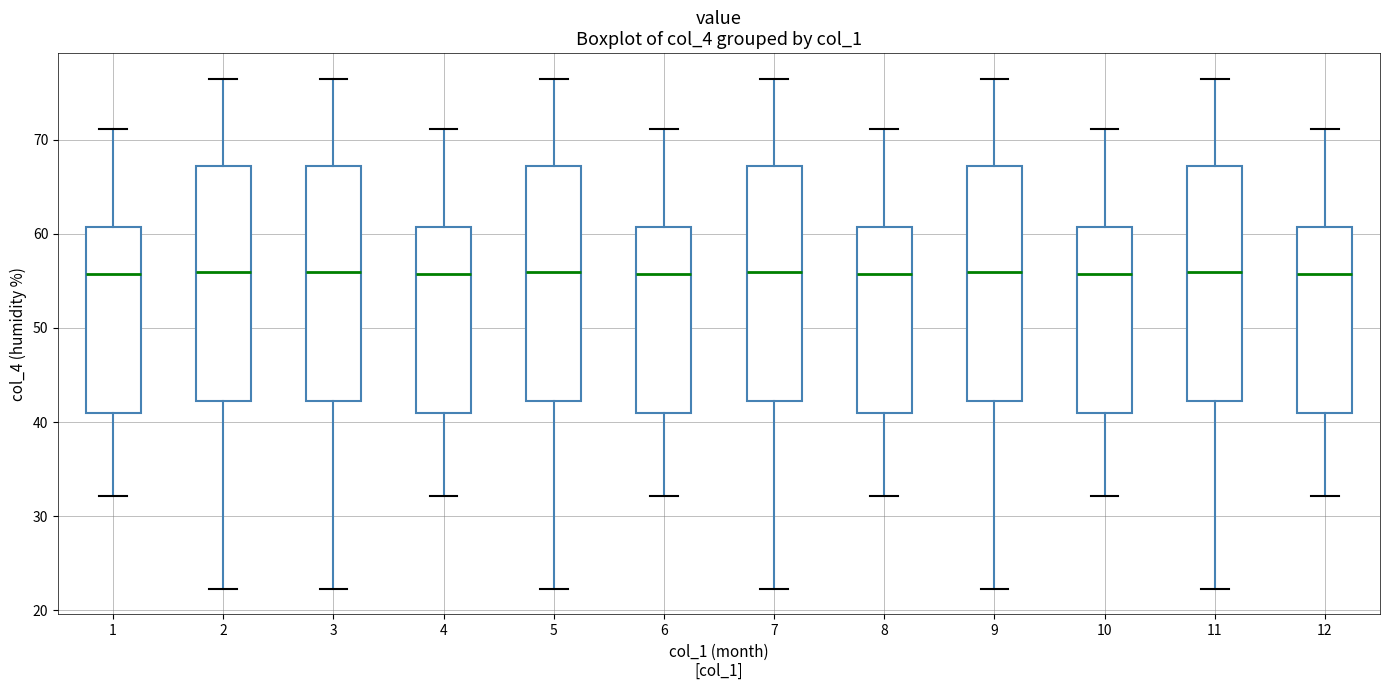

Reading left to right, transcribe this box plot: for each box, give where its median line is, the range the box spans, and where its two whiskers end, as read against the y-axis. The values are not printed on the chart, so give them approximately, as read against the axis.

1: median 56, box 41 to 61, whiskers 32 to 71
2: median 56, box 42 to 67, whiskers 22 to 77
3: median 56, box 42 to 67, whiskers 22 to 77
4: median 56, box 41 to 61, whiskers 32 to 71
5: median 56, box 42 to 67, whiskers 22 to 77
6: median 56, box 41 to 61, whiskers 32 to 71
7: median 56, box 42 to 67, whiskers 22 to 77
8: median 56, box 41 to 61, whiskers 32 to 71
9: median 56, box 42 to 67, whiskers 22 to 77
10: median 56, box 41 to 61, whiskers 32 to 71
11: median 56, box 42 to 67, whiskers 22 to 77
12: median 56, box 41 to 61, whiskers 32 to 71